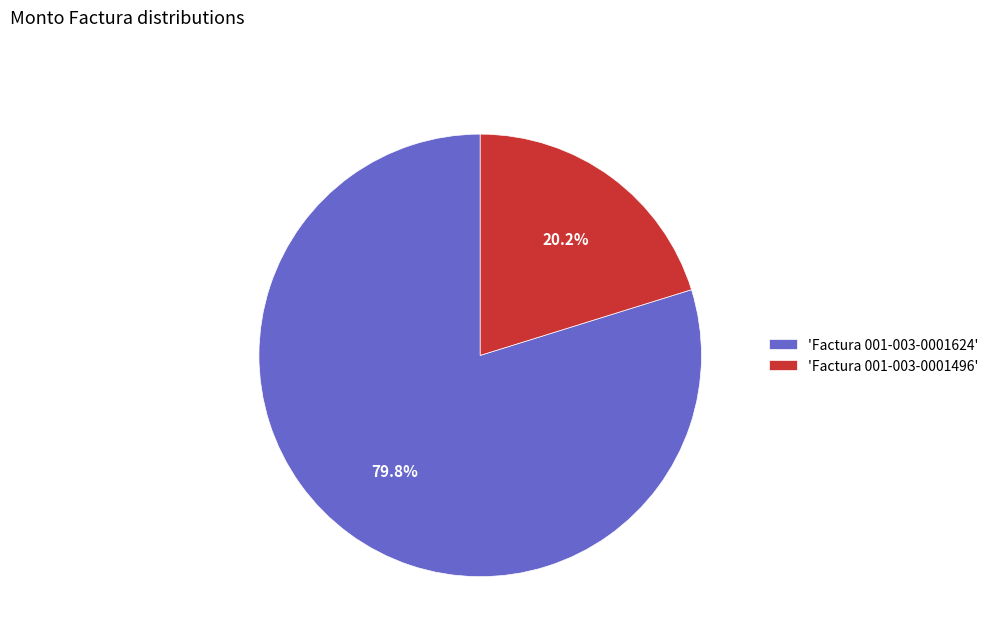

Which category has the biggest portion of the pie?

'Factura 001-003-0001624'